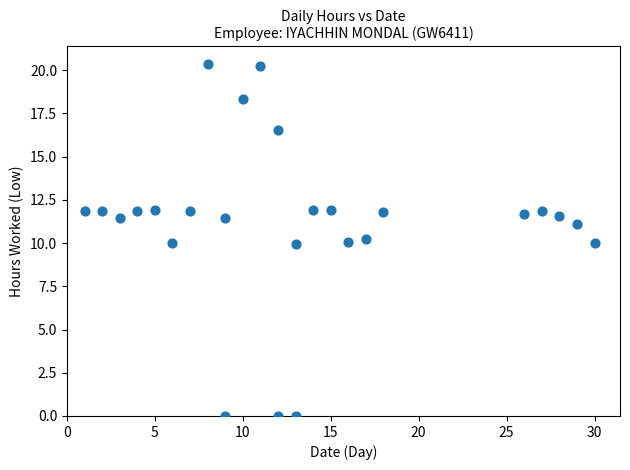

What is the range of Y values (max minus min)?

20.4